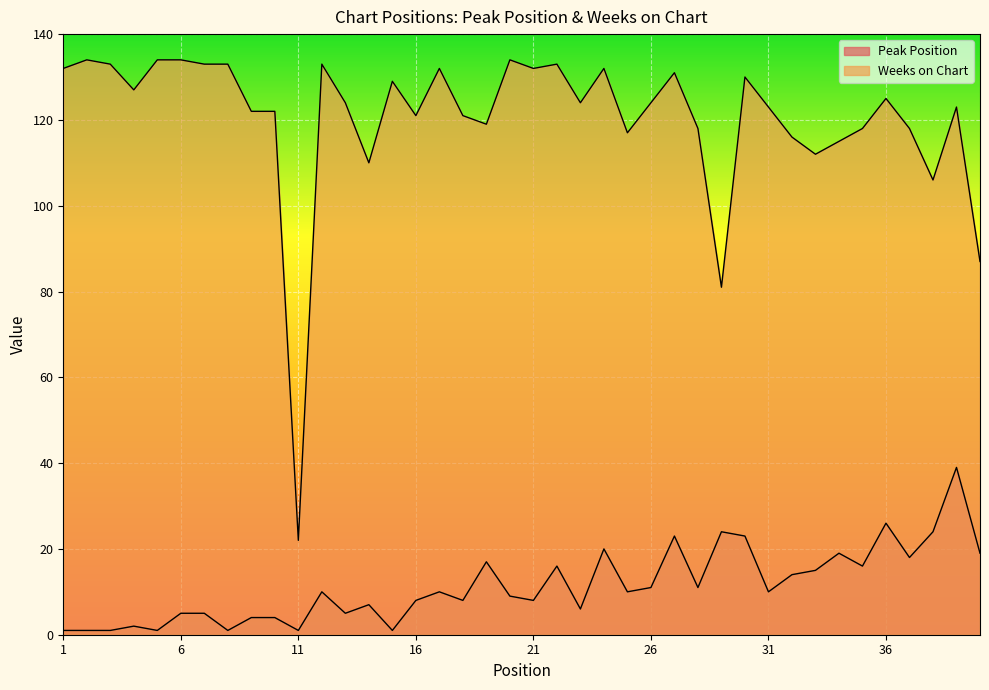

What is the difference between the Peak Position values at 39 and 27?

16